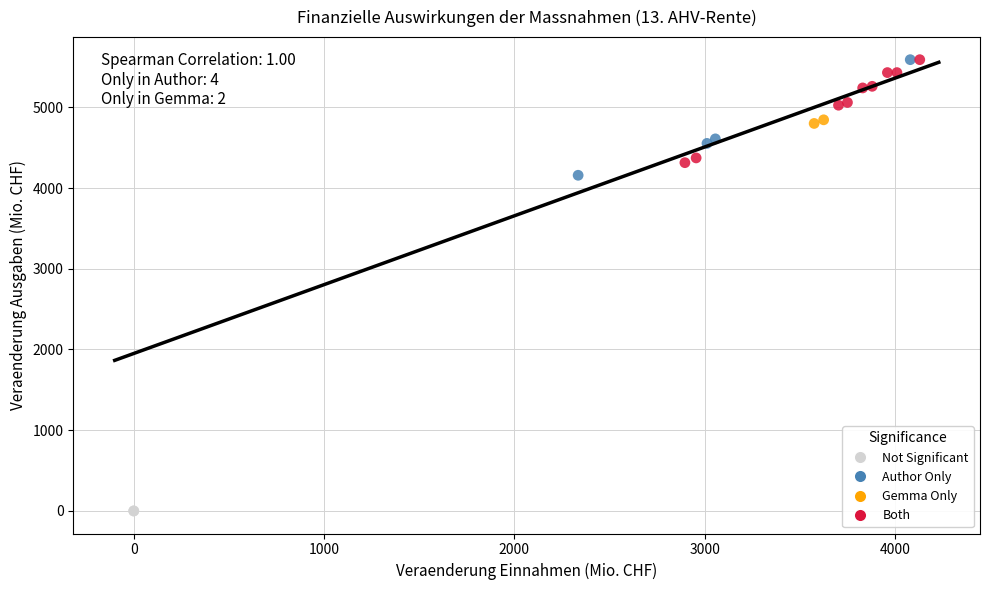

What are all the series names shown in the legend?

Not Significant, Author Only, Gemma Only, Both